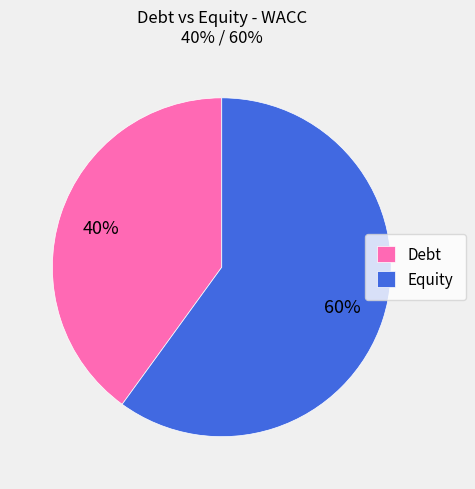

Which category has the smallest portion of the pie?

Debt